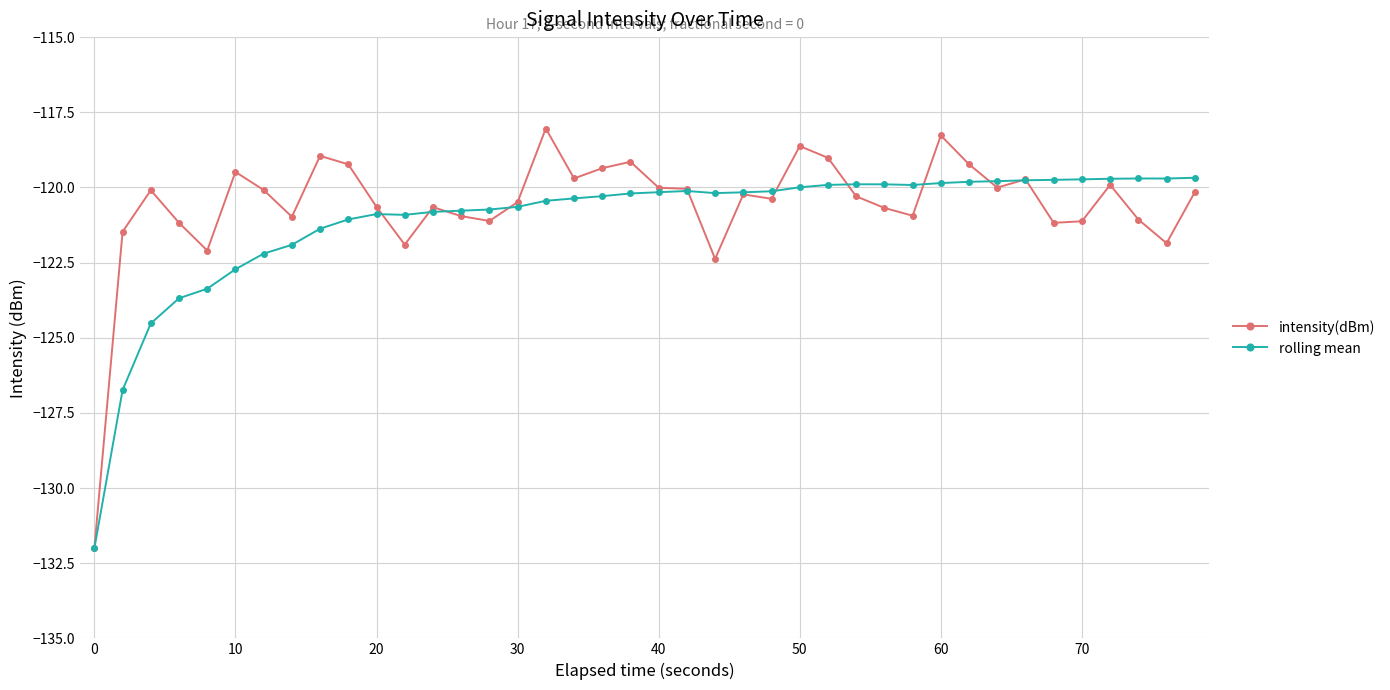

What is the value of the intensity(dBm) point at the 27th from the left?

-119.0